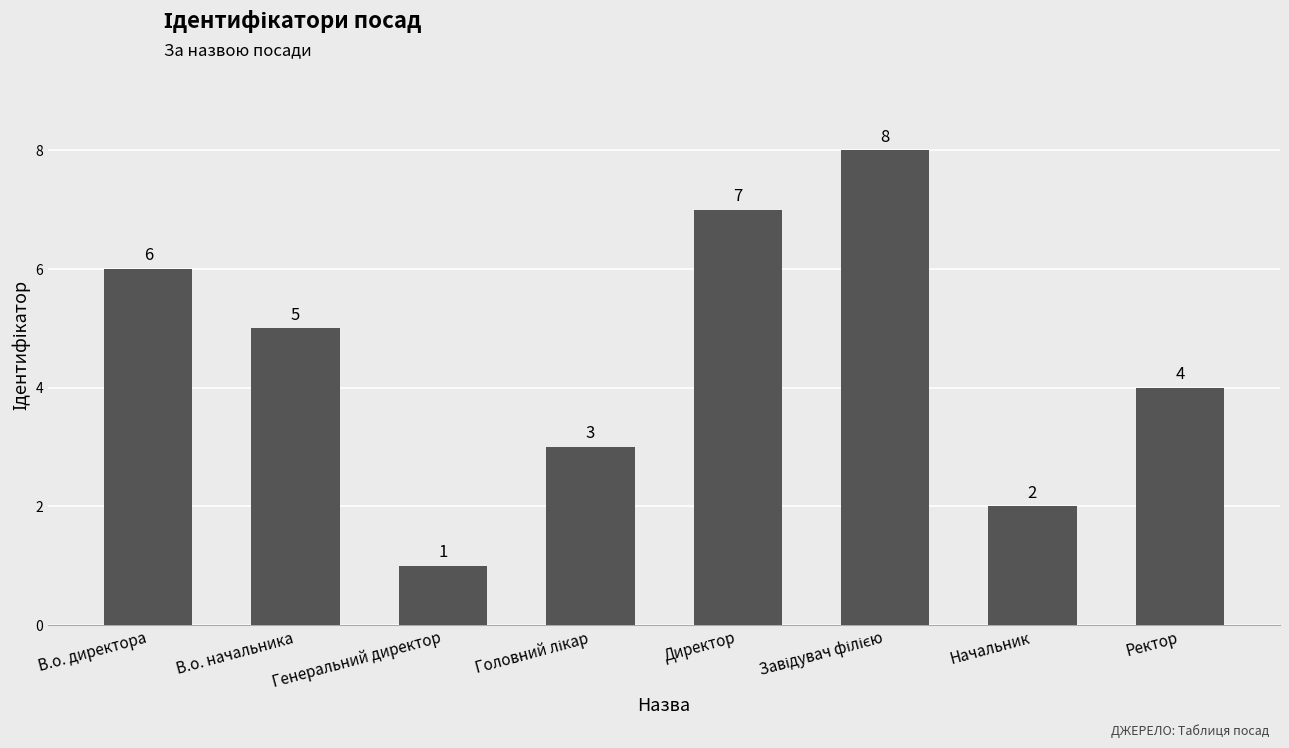

What is the difference between the maximum and minimum values?

7